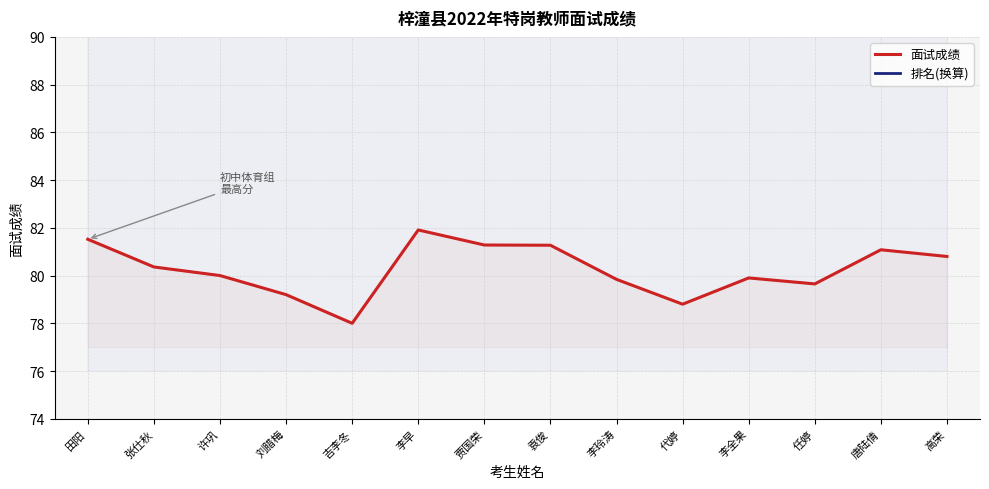

Rank the series at 许巩 from lowest to highest value.

面试成绩, 排名(换算)